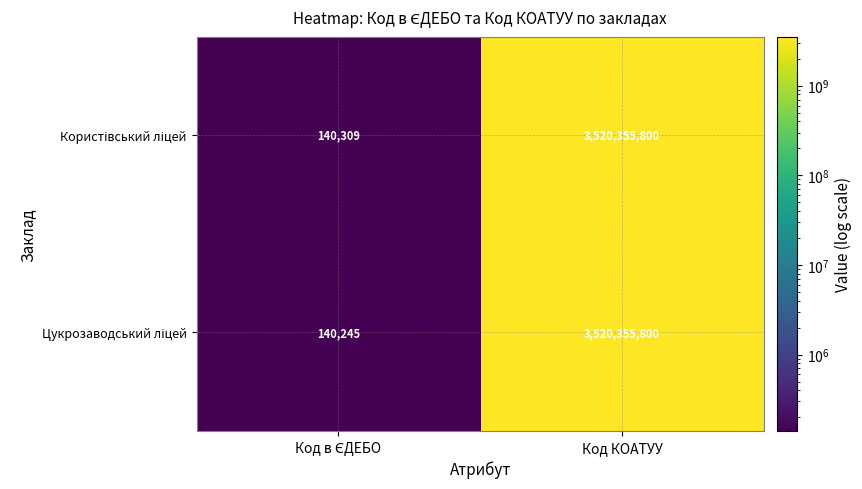

At which category is the sum across all series the highest?

Код КОАТУУ